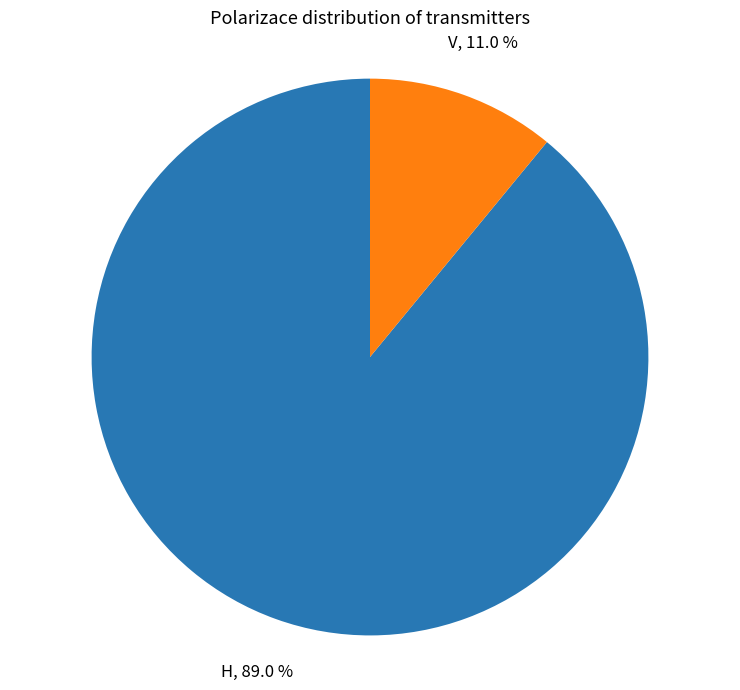

Which slice is the largest?

H